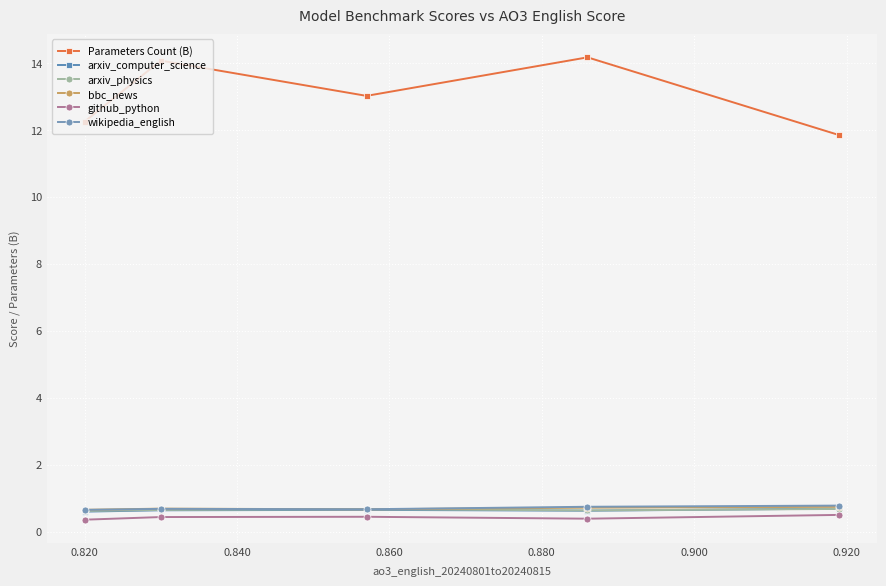

Which series has the widest spread of values?

Parameters Count (B)